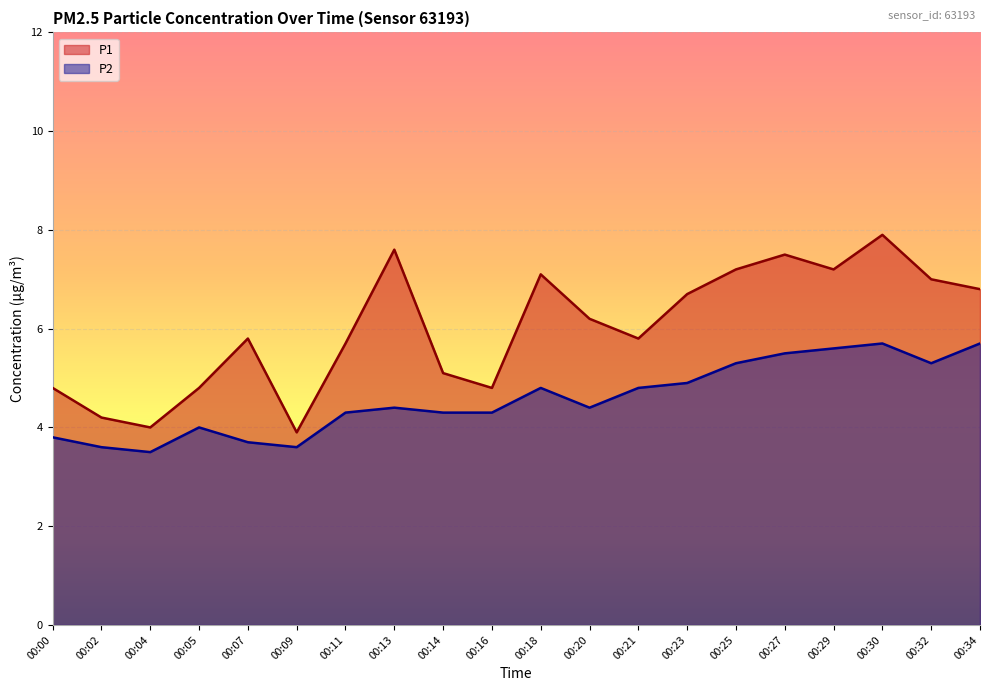

How many data points in P1 are above 6?

10